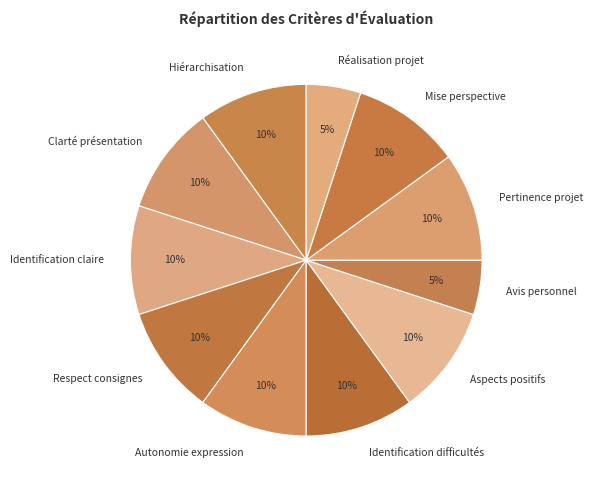

To the nearest percent, what is the combined percentage of Avis personnel and Identification difficultés?

15%